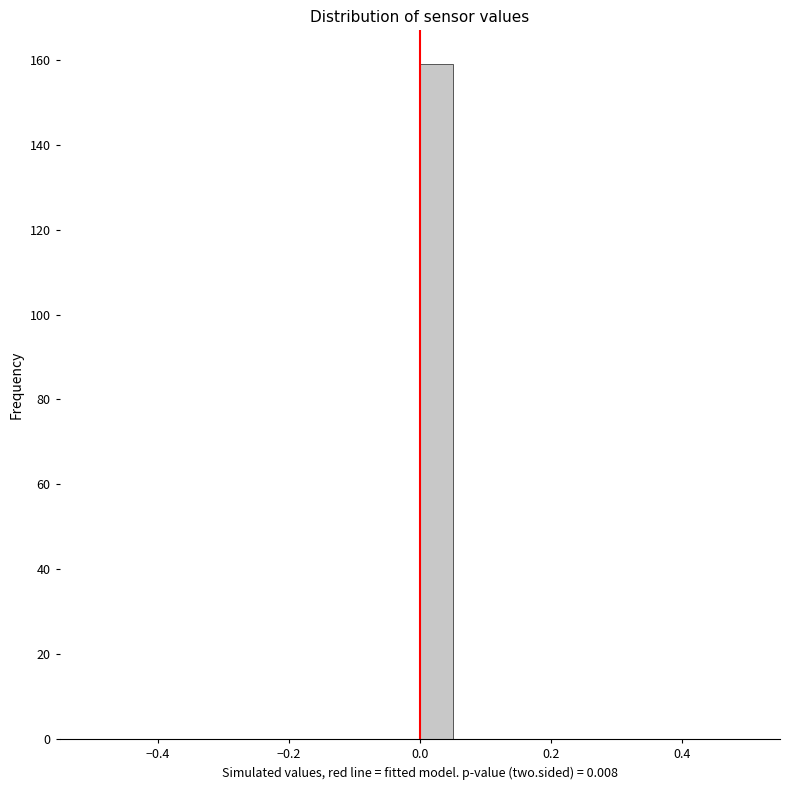

Read against the x-axis, roughly where is the centre of the tallest bar?

0.02